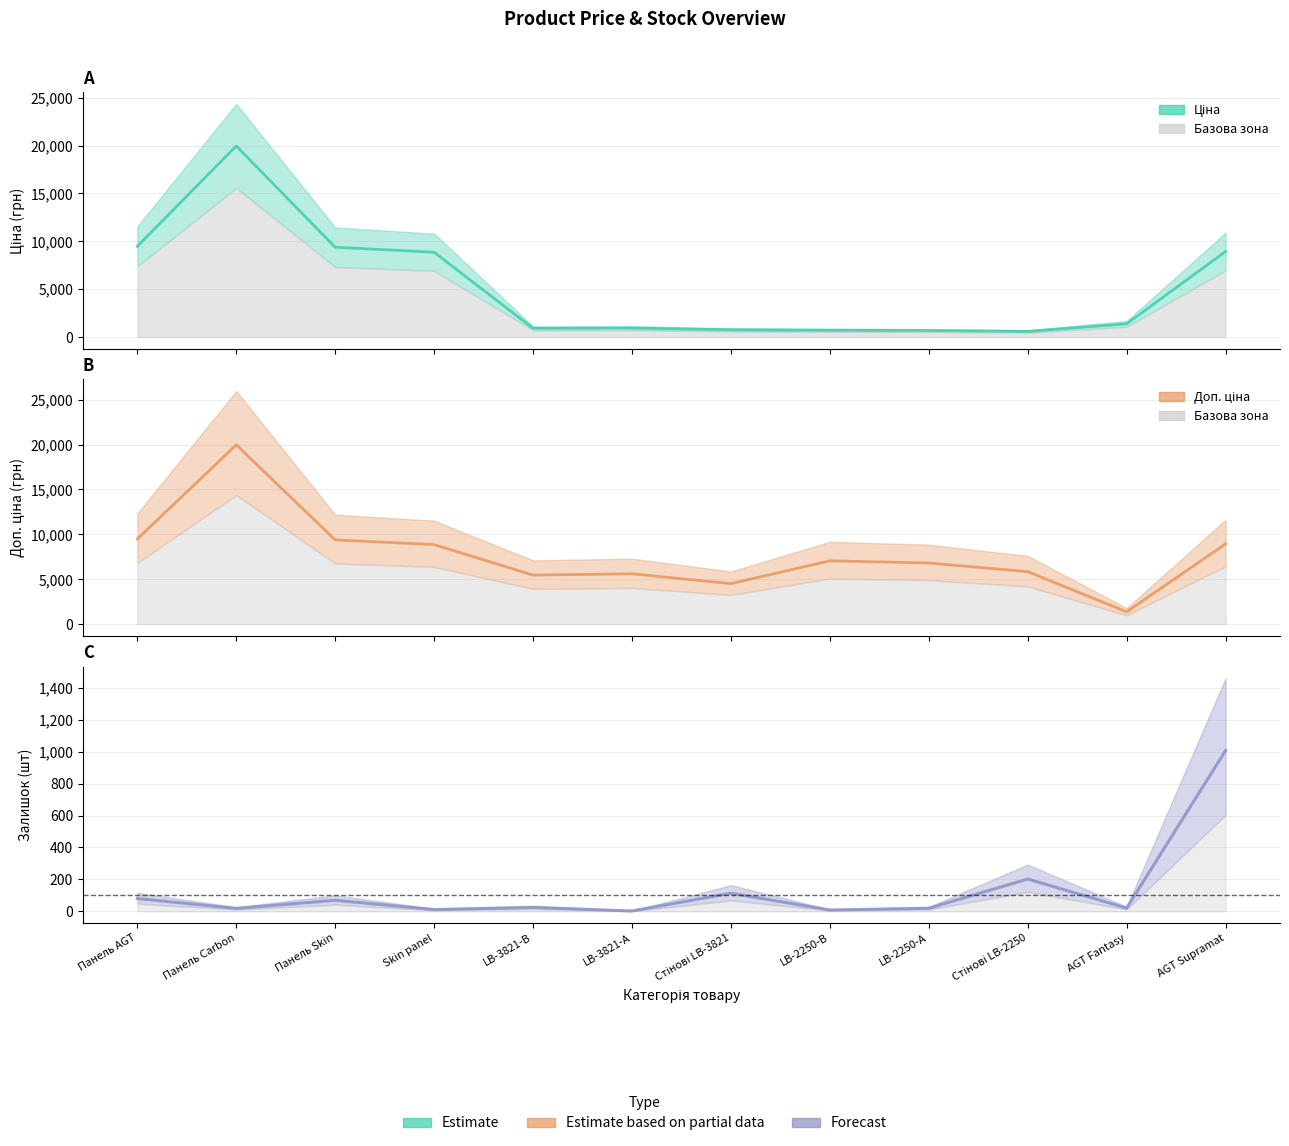

What is the highest value of the Ціна series?

19964.2